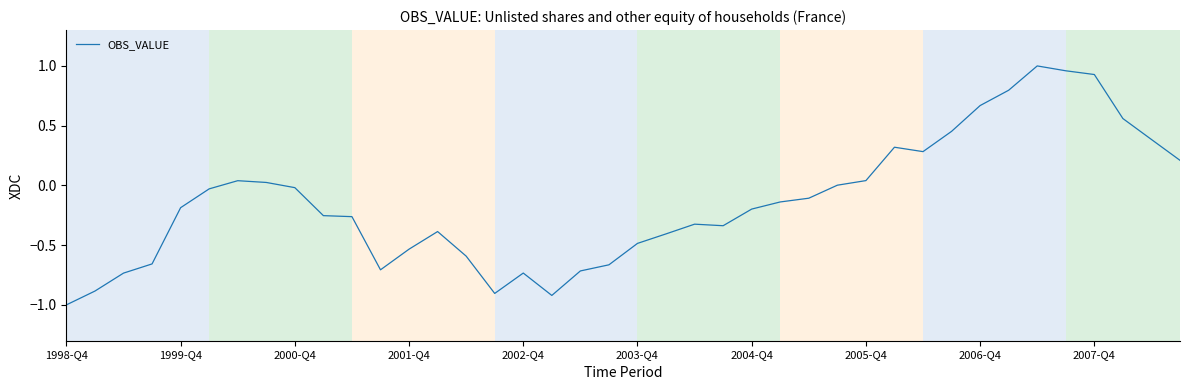

What is the minimum value shown in the chart?

-1.0